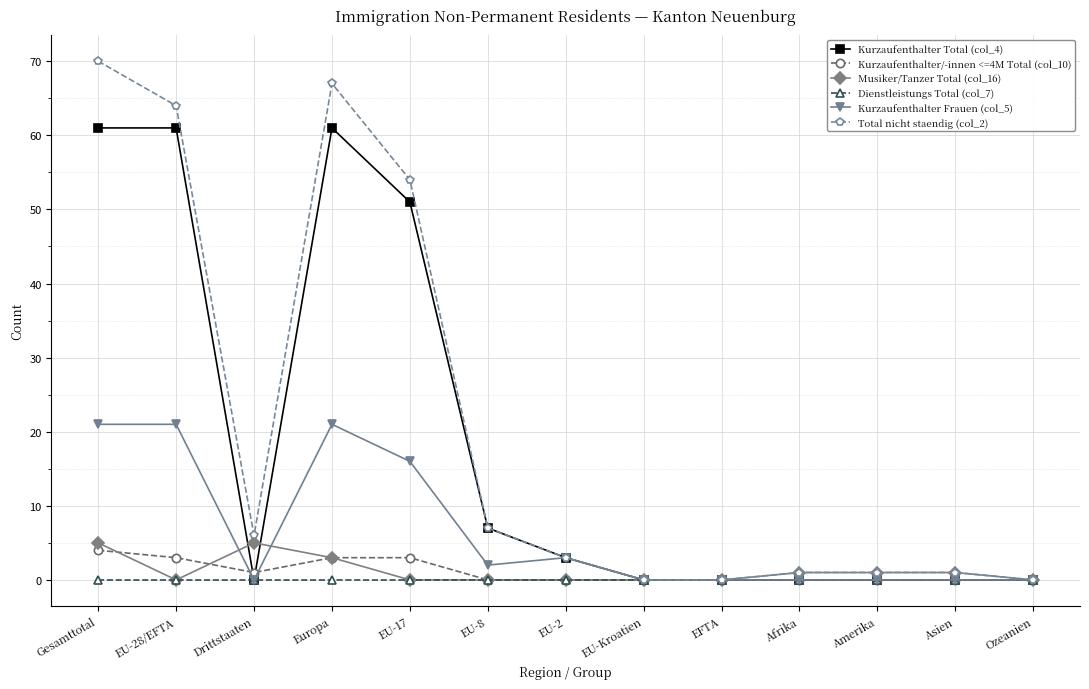

Which series has the largest range (max minus min)?

Total nicht staendig (col_2)